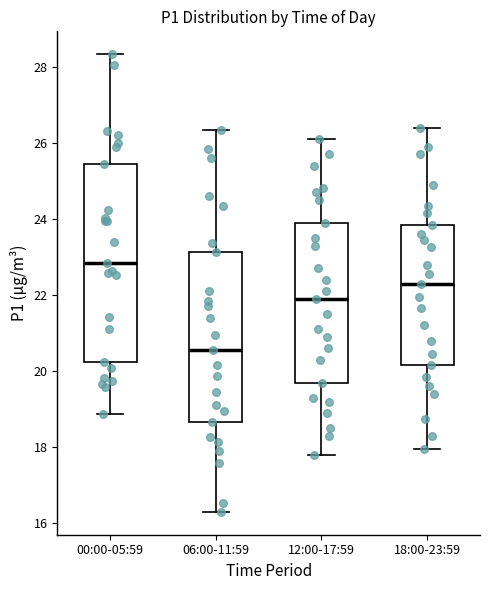

Which box has the lowest median line?

06:00-11:59